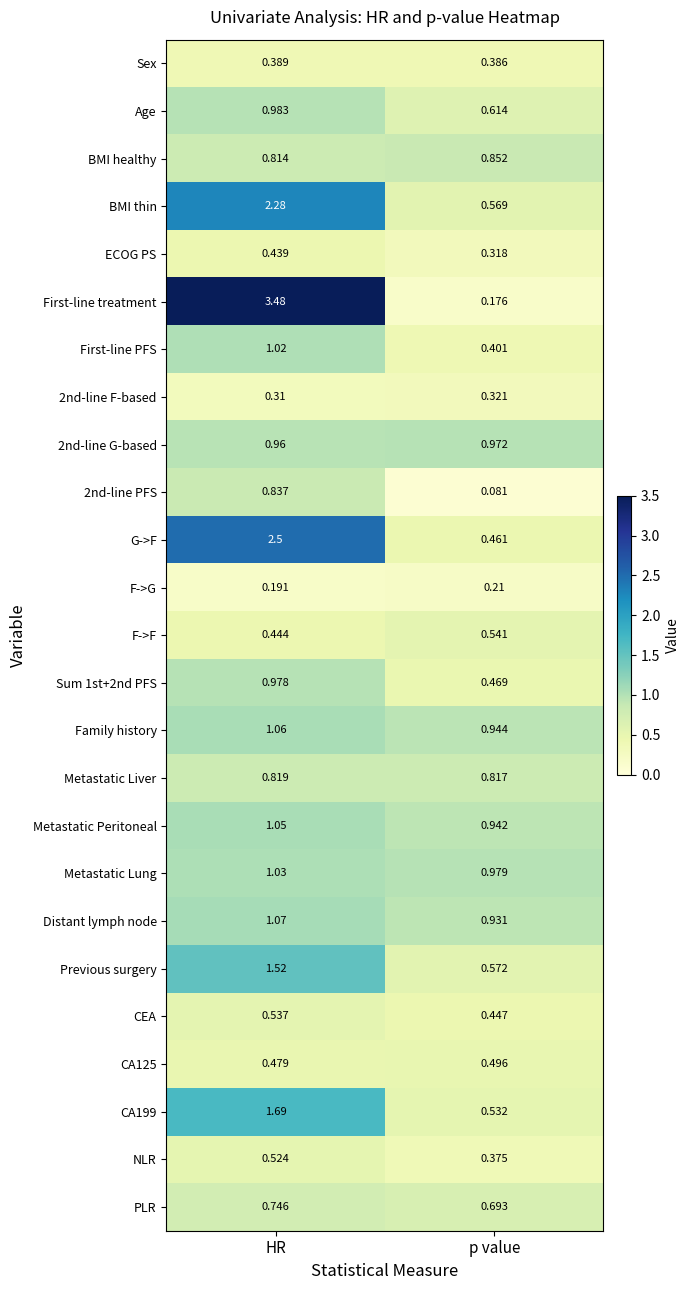

Which series has the largest total across all categories?

First-line treatment